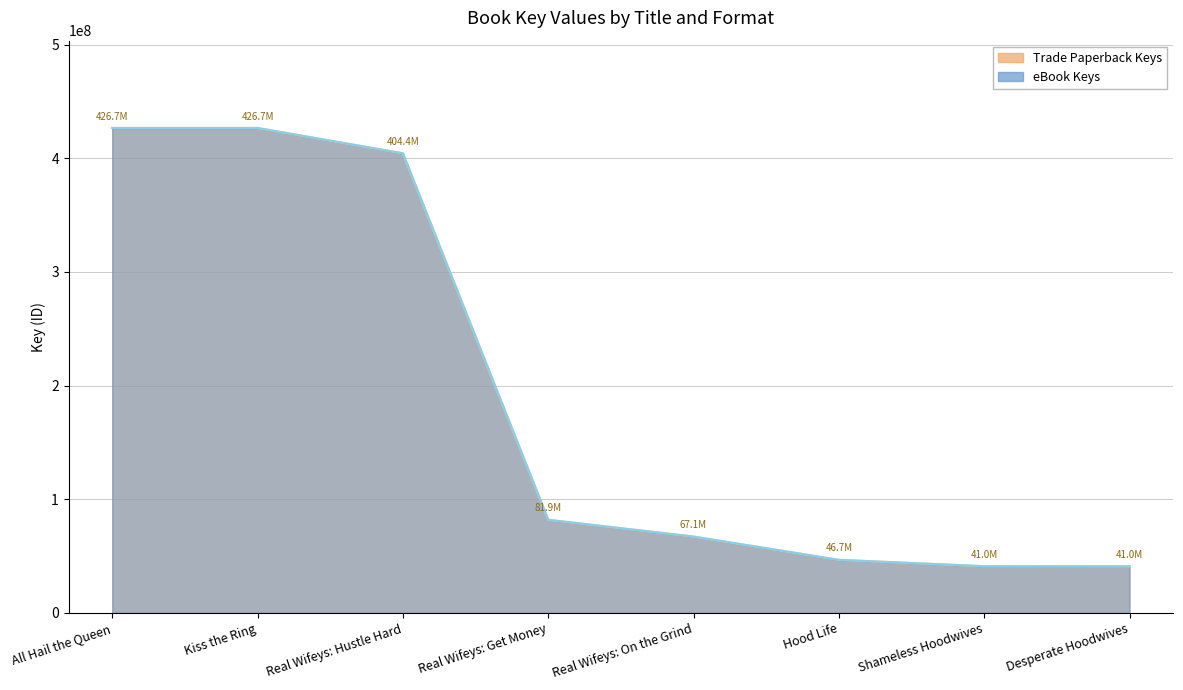

What are all the series names shown in the legend?

Trade Paperback Keys, eBook Keys